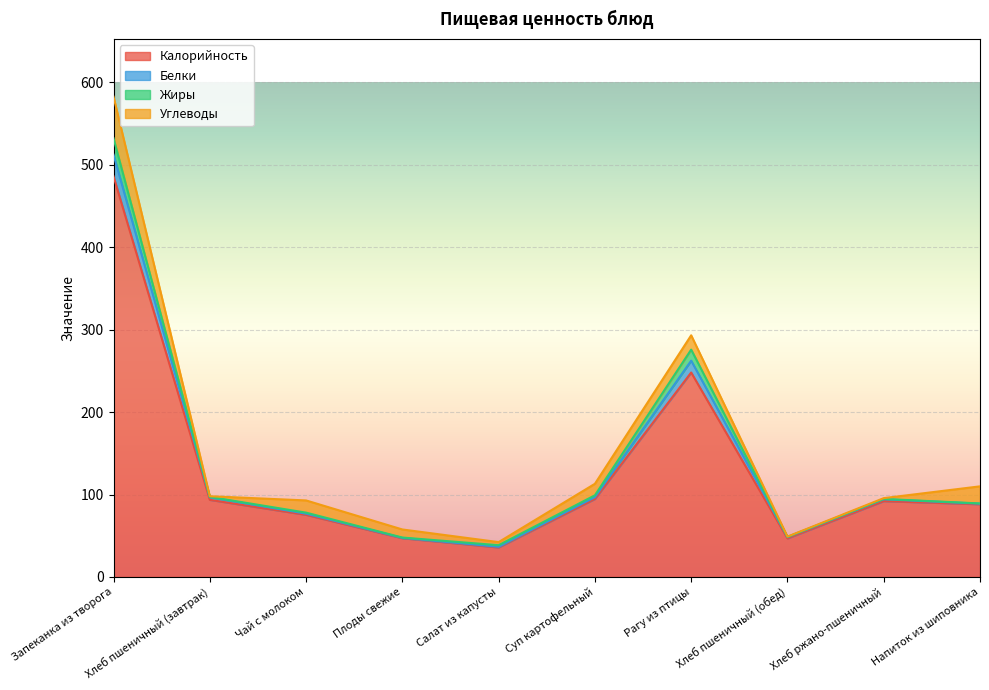

Where is the first local maximum for Калорийность?

Рагу из птицы